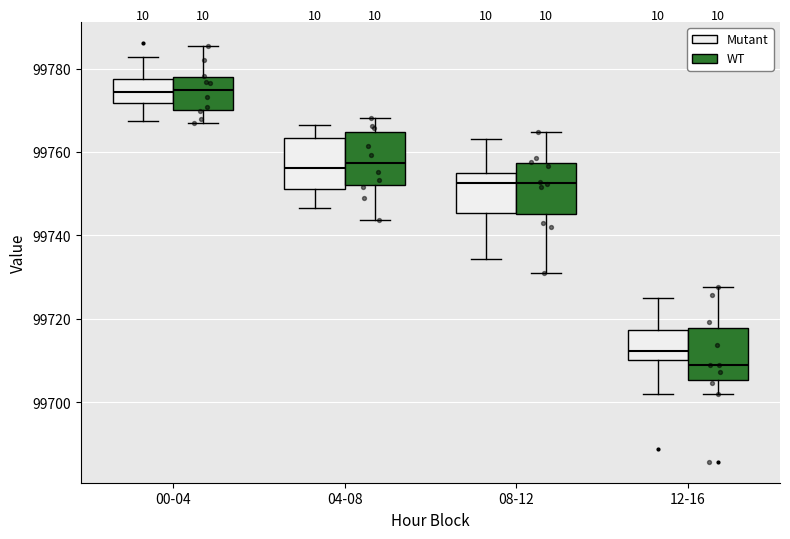

Where does the median line of the box for 00-04 (Mutant) sit on the y-axis? The values are not printed on the chart, so give them approximately, as read against the axis.

99774